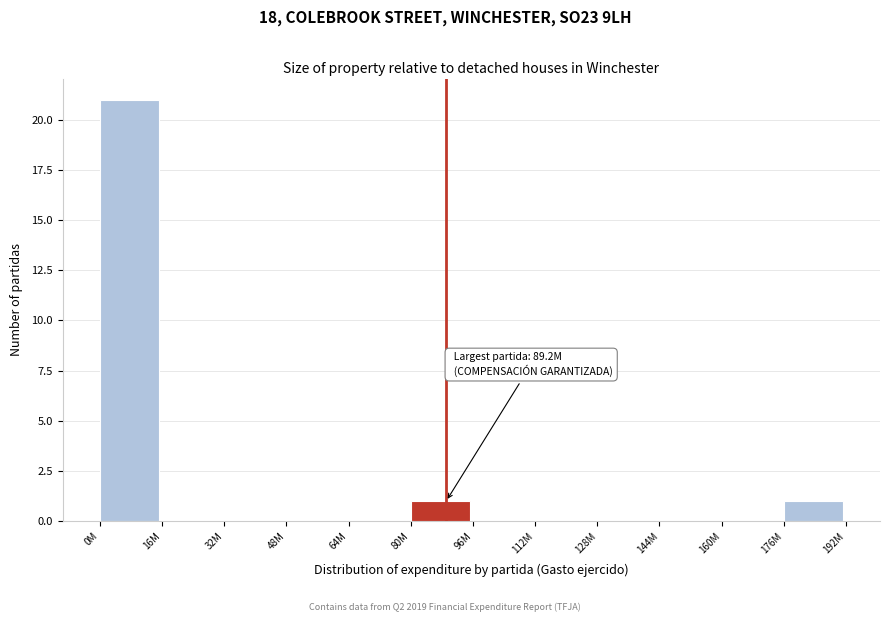

Reading right to left, list all the values displayed in this chart.

176M=1	160M=0	144M=0	128M=0	112M=0	96M=0	80M=1	64M=0	48M=0	32M=0	16M=0	0M=21